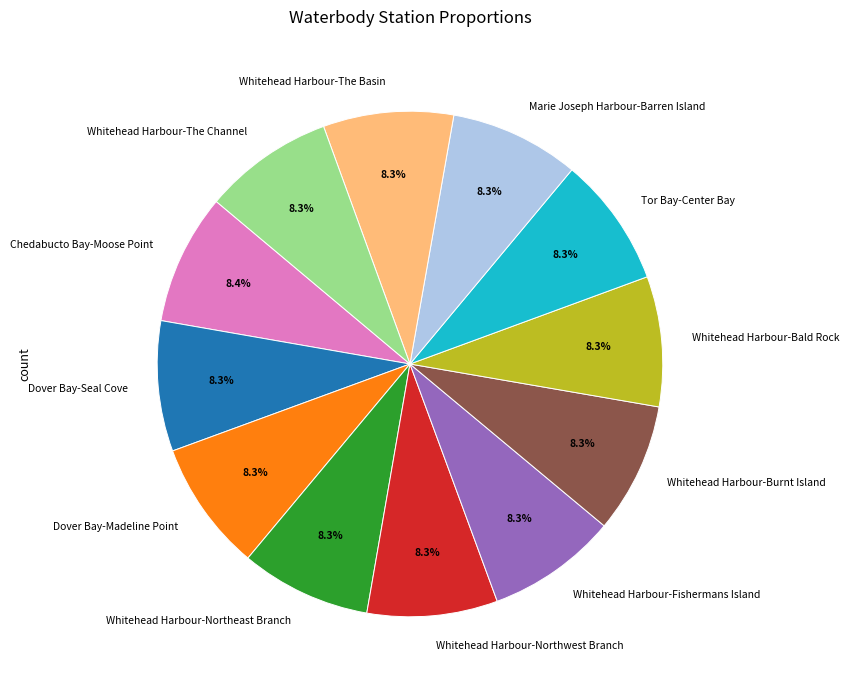

Combined, do Whitehead Harbour-Northwest Branch and Whitehead Harbour-The Basin account for over 50%?

No